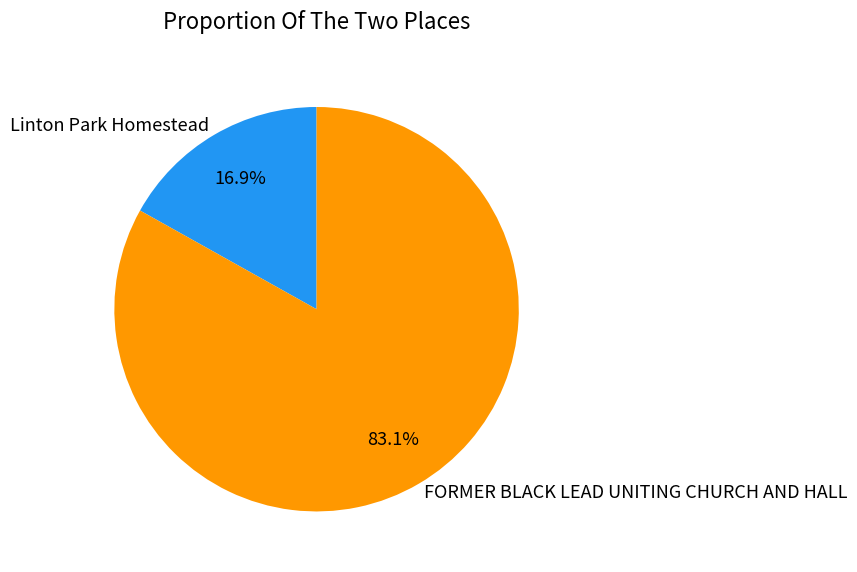

How many segments does this pie chart have?

2